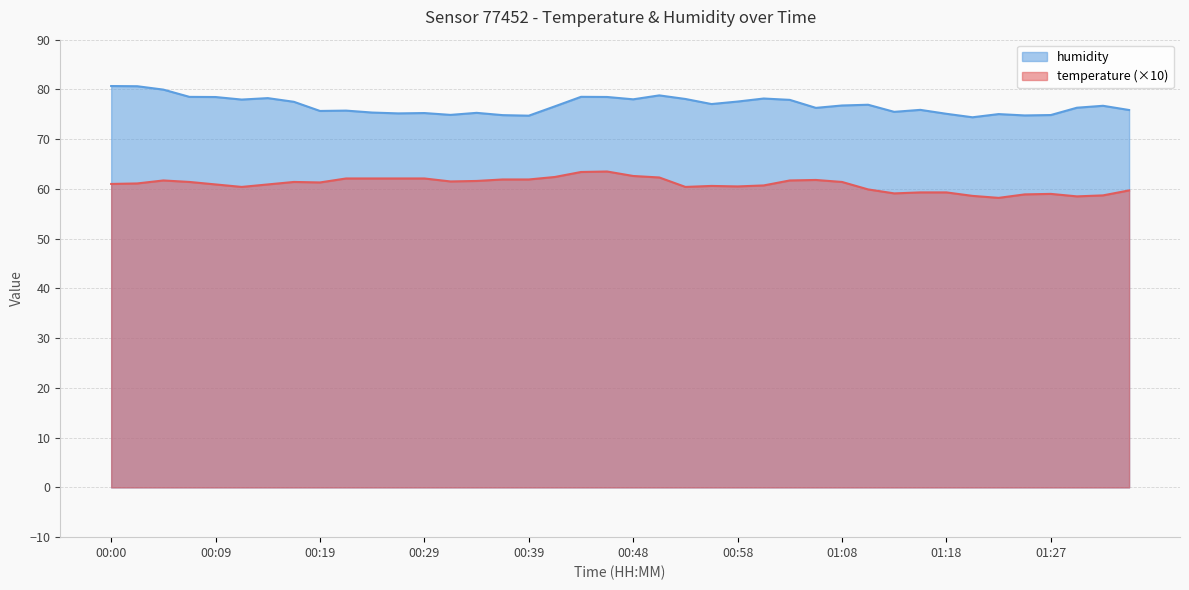

Rank the series by their maximum value, from lowest to highest.

temperature (×10), humidity